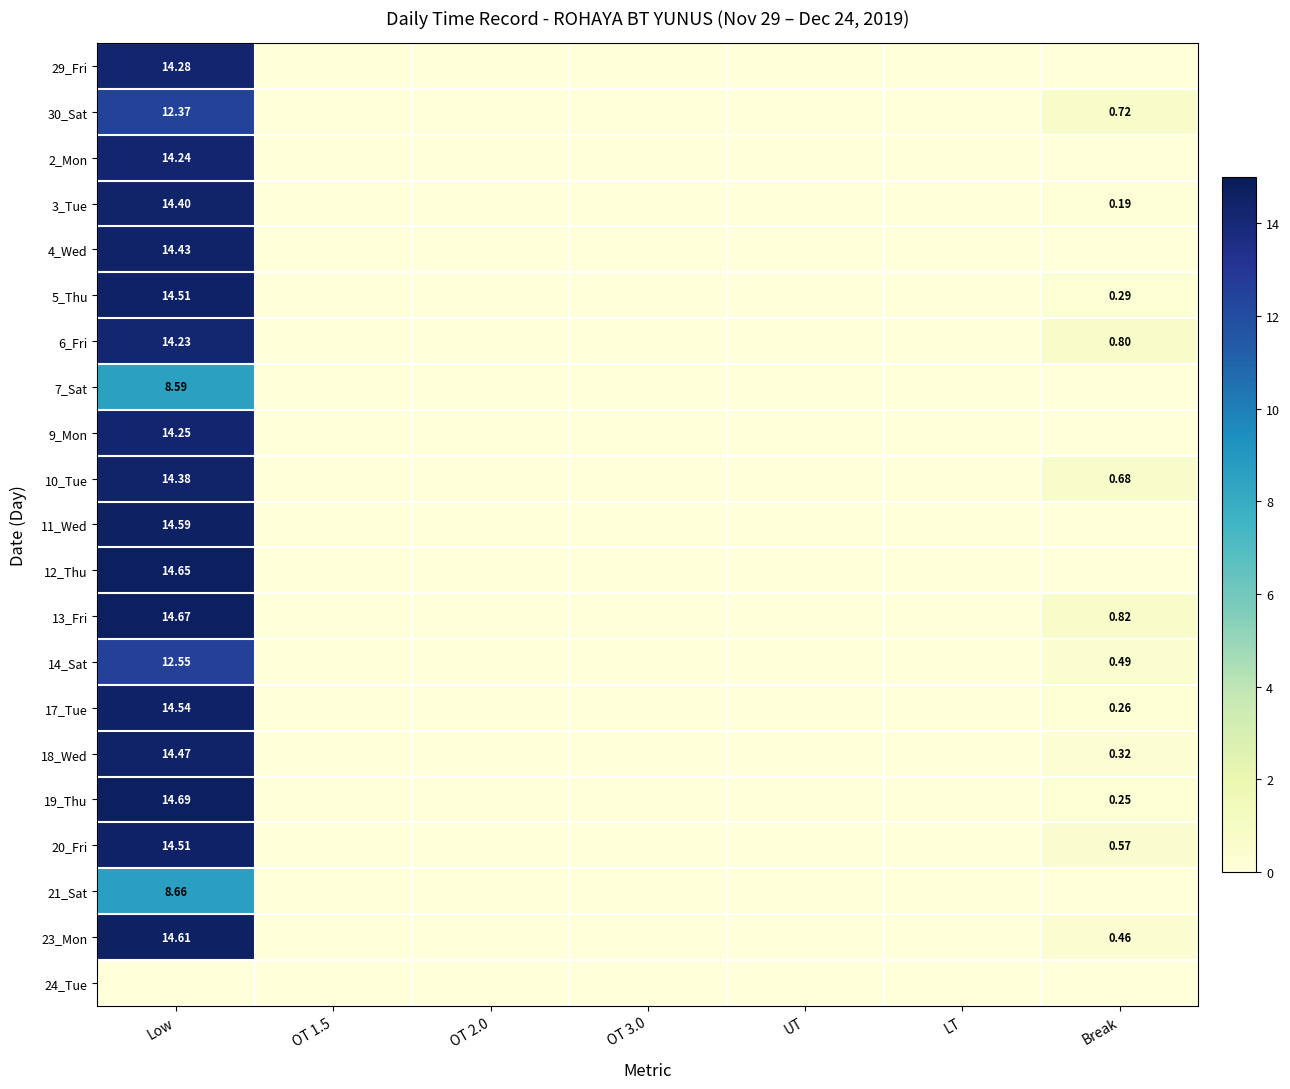

Which category has the lowest value across all series?

OT 1.5